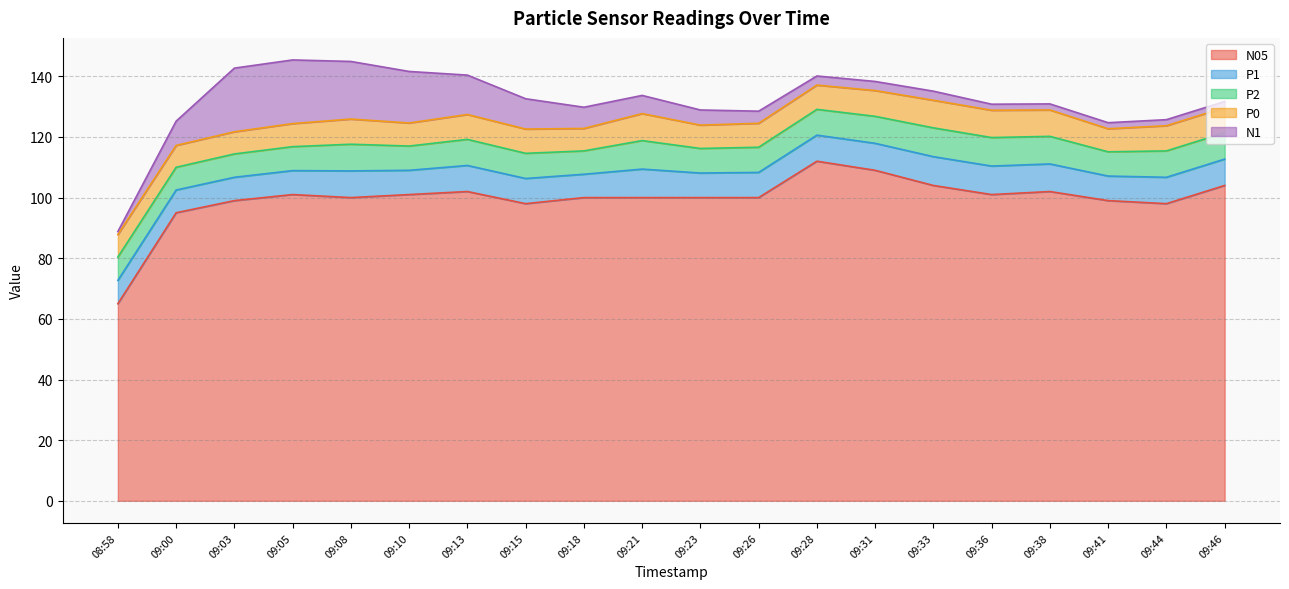

True or false: P1 has more than 1 points higher than both neighbors.

True